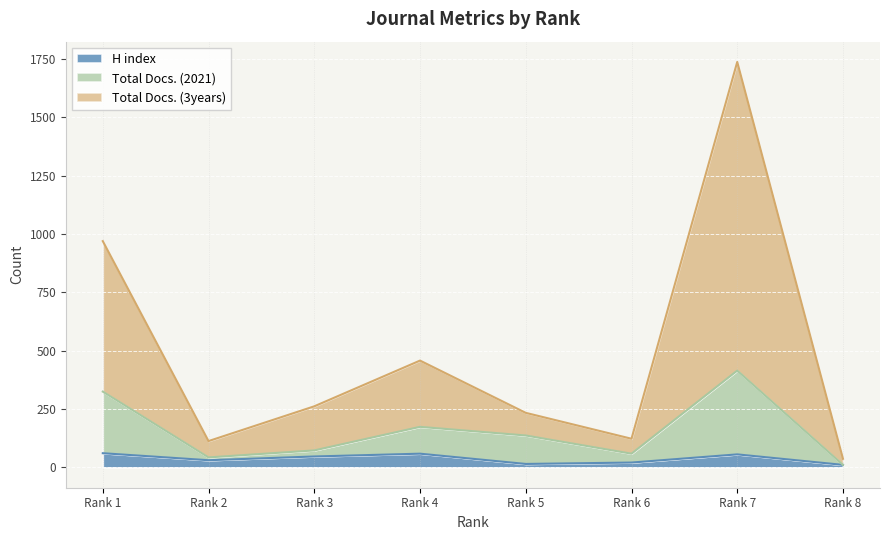

Where is the first local maximum for Total Docs. (2021)?

Rank 4